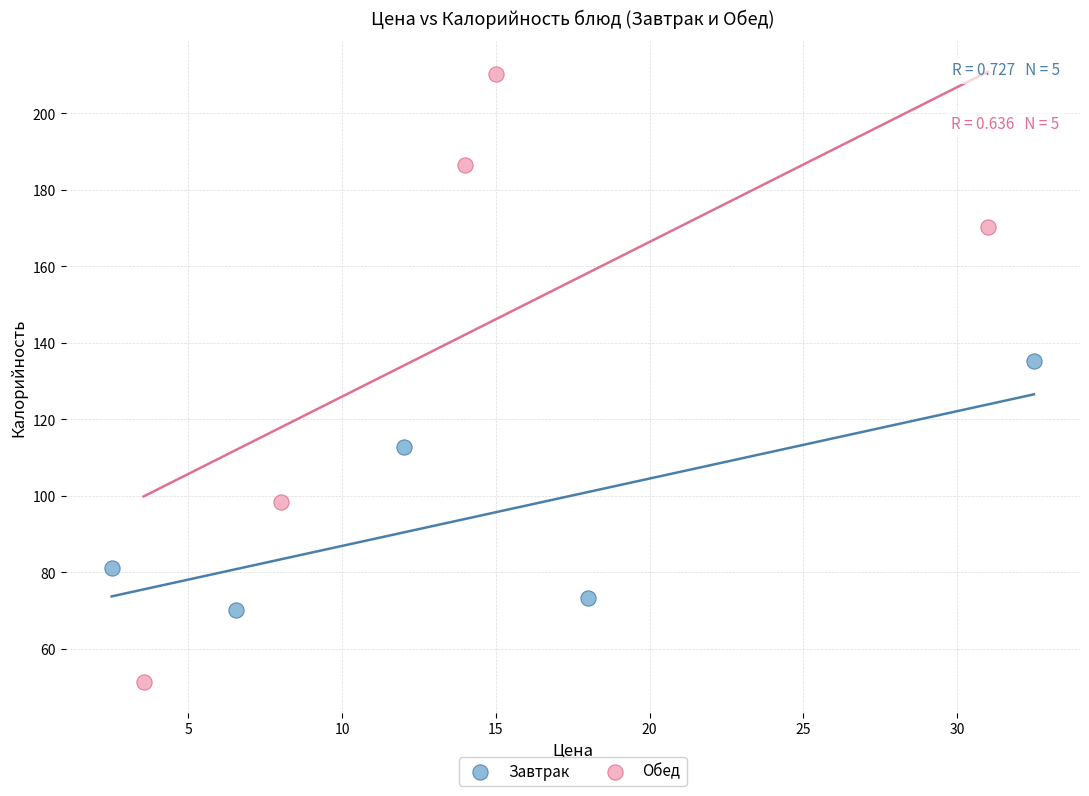

Which series contains the lowest Y value?

Обед